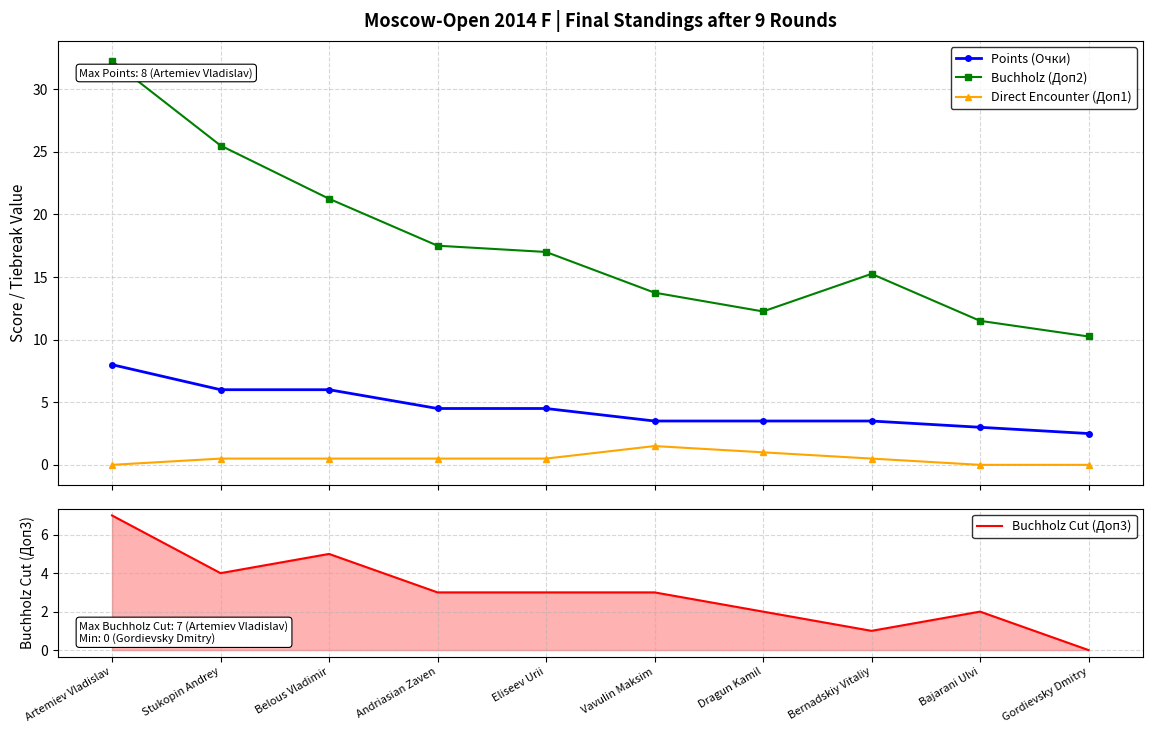

What is the difference between the maximum and second lowest values in the Points (Очки) series?

5.0